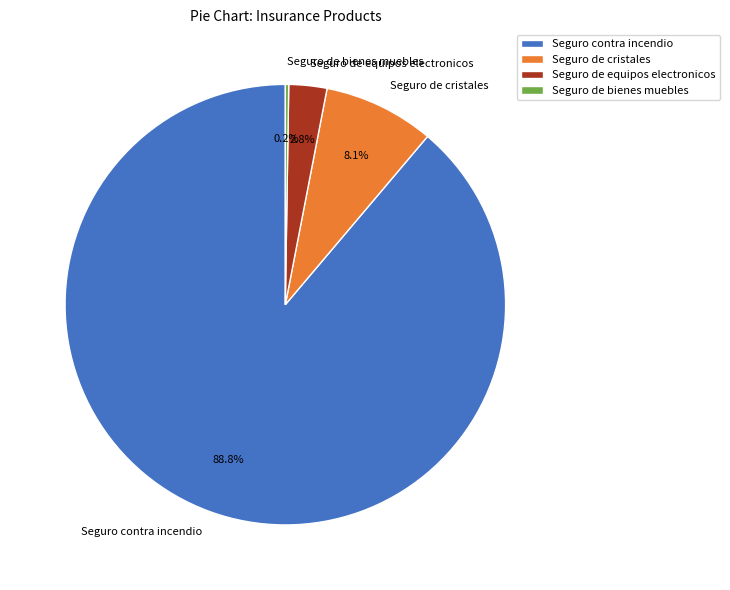

What is the ratio of the value at Seguro de cristales to the value at Seguro de equipos electronicos?

2.9